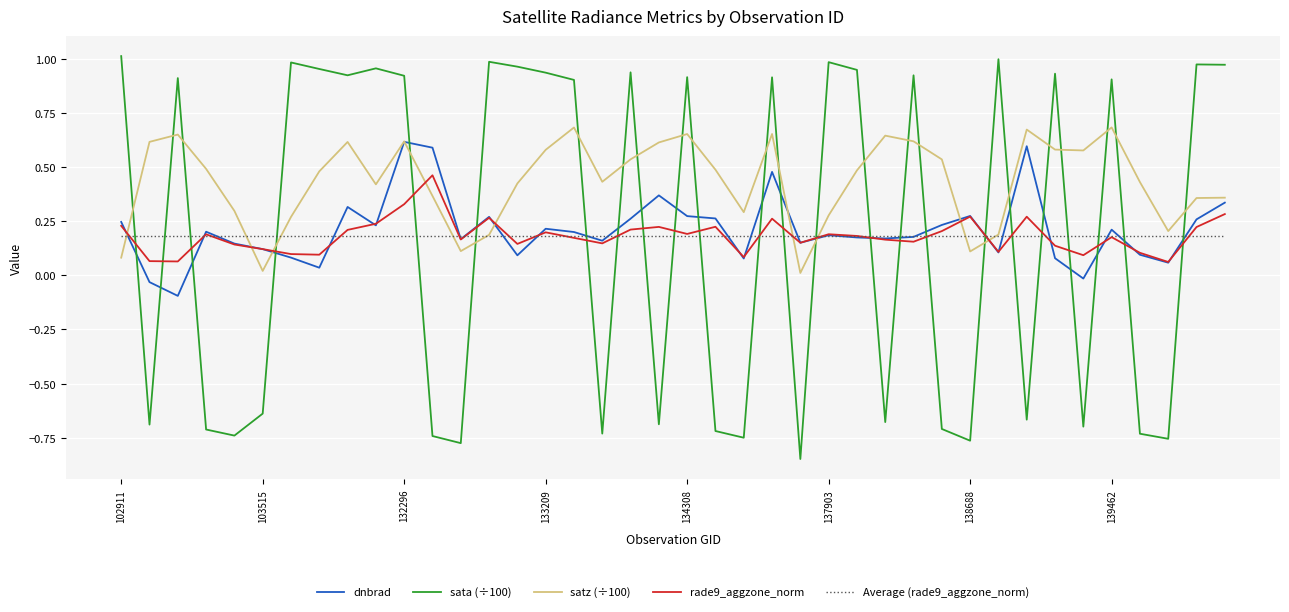

True or false: Average (rade9_aggzone_norm) and satz (÷100) cross at least once.

True